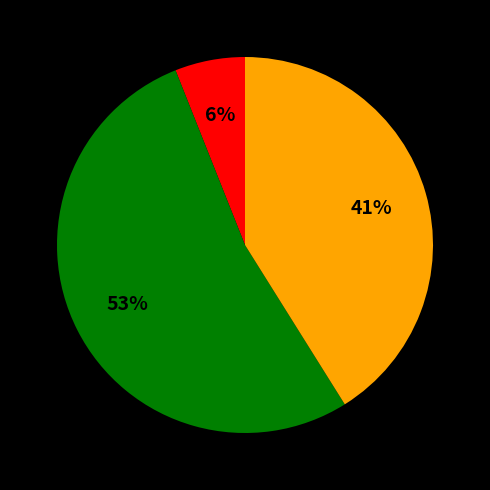

Does any single category account for the majority?

Yes